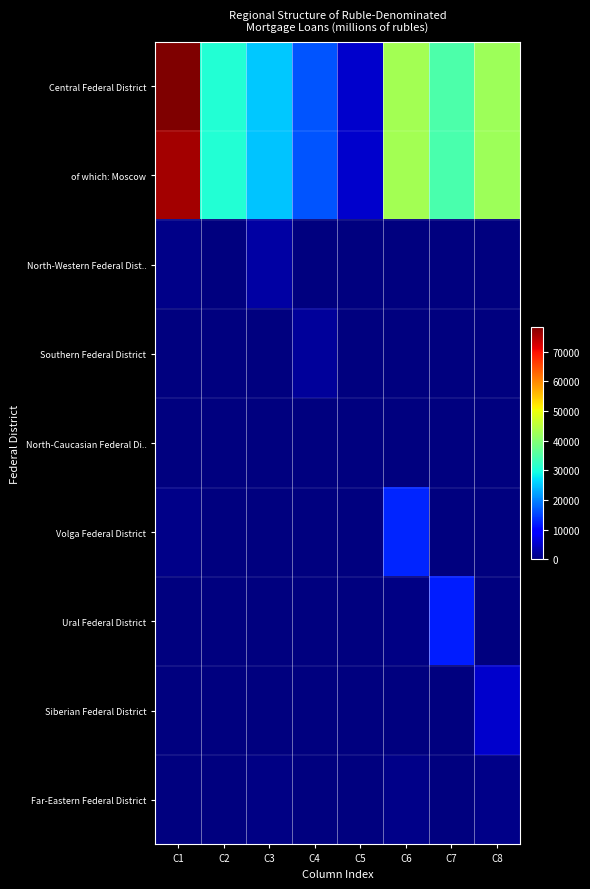

Which series has the largest total across all categories?

Central Federal District